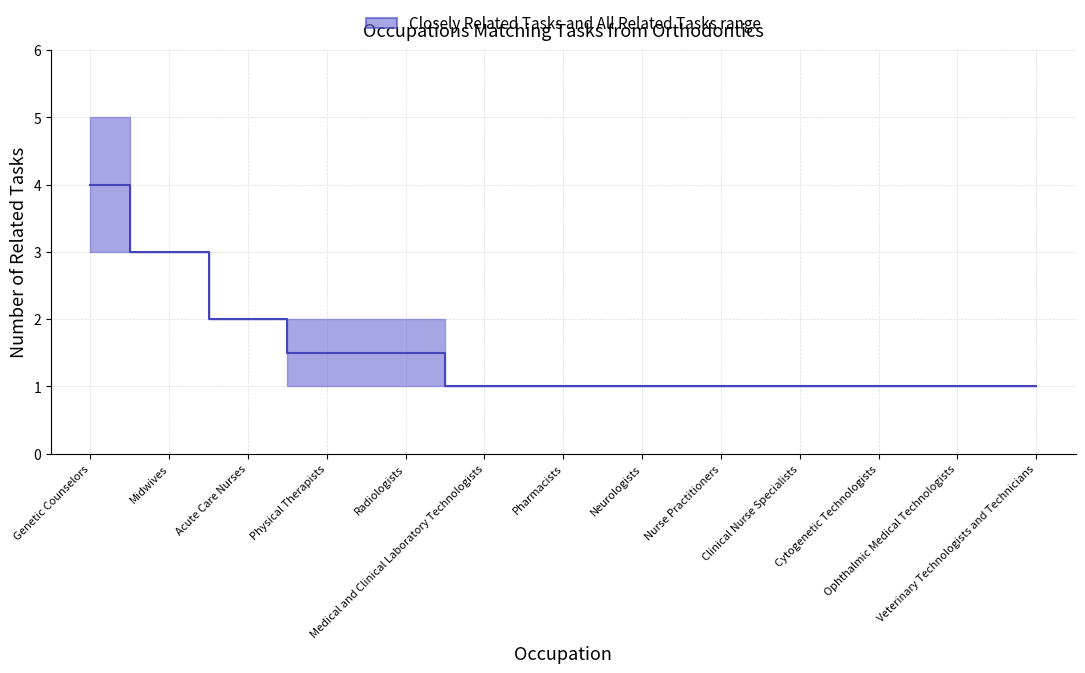

The value at Radiologists is 2.6. True or false?

False